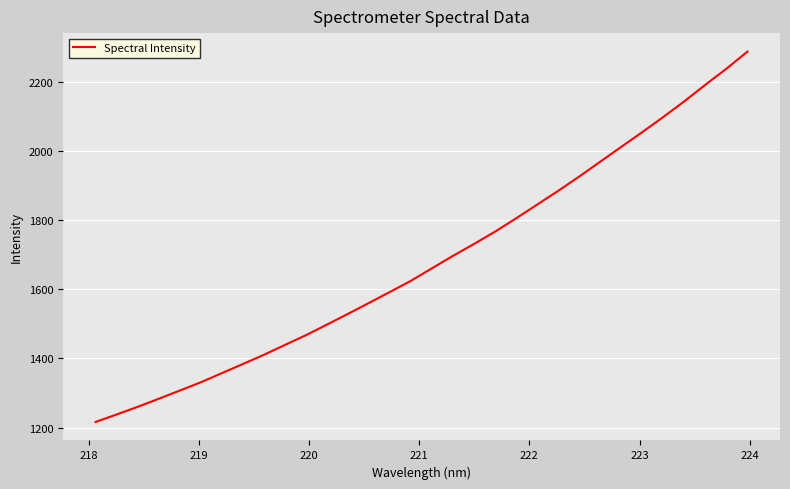

What is the difference between the maximum and minimum values?

1071.5